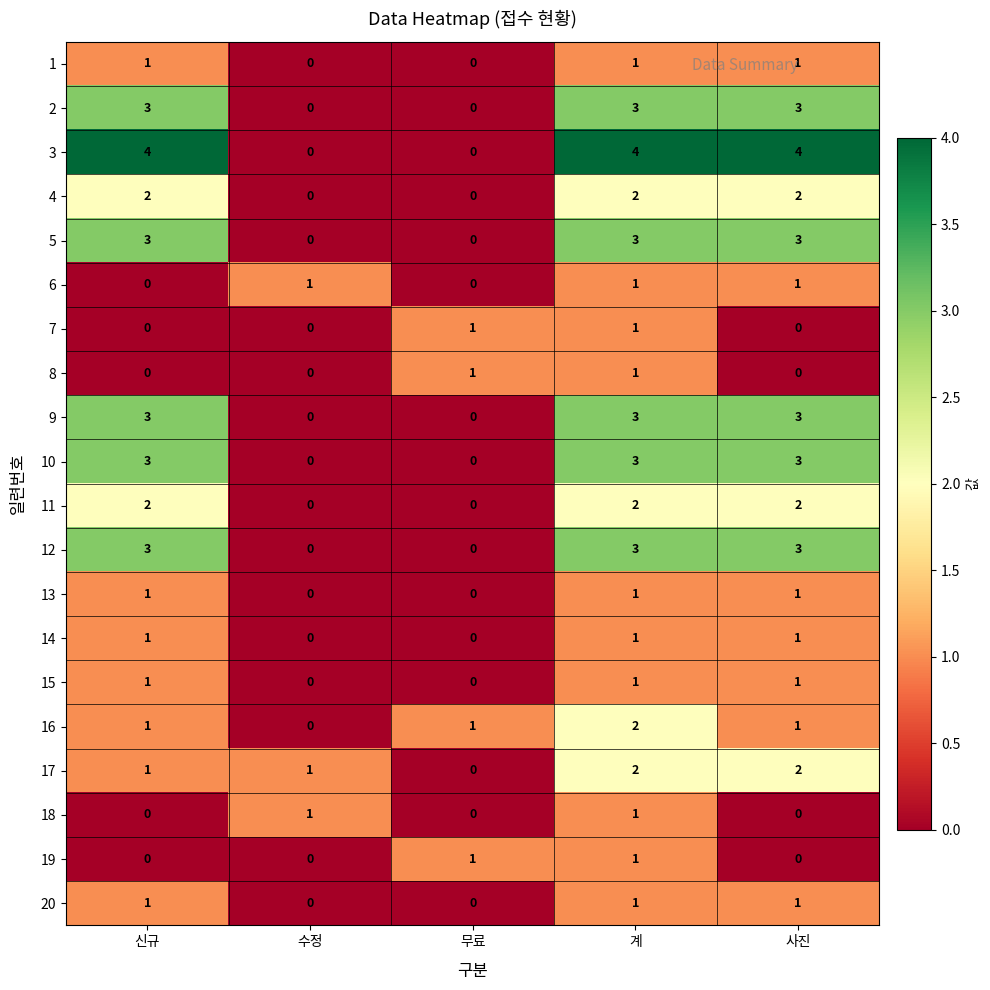

What is the greatest value displayed?

4